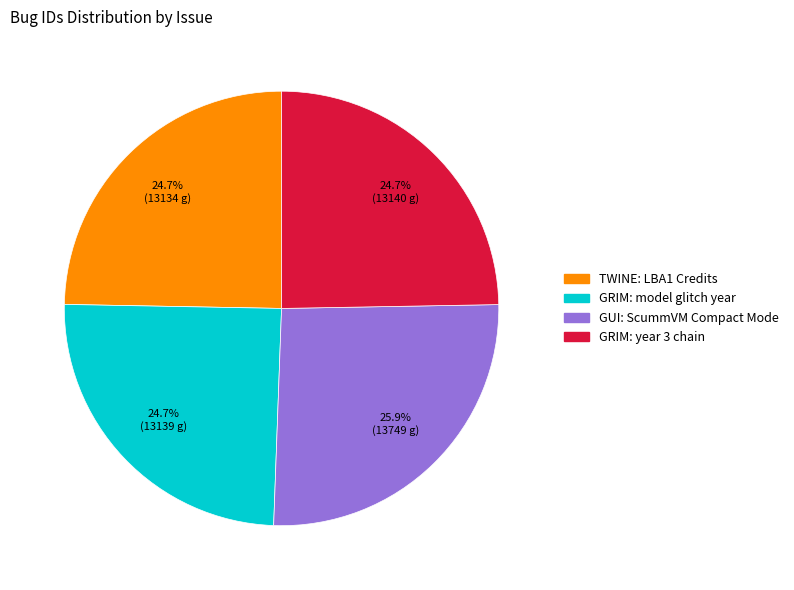

Which slice is the largest?

GUI: ScummVM Compact Mode